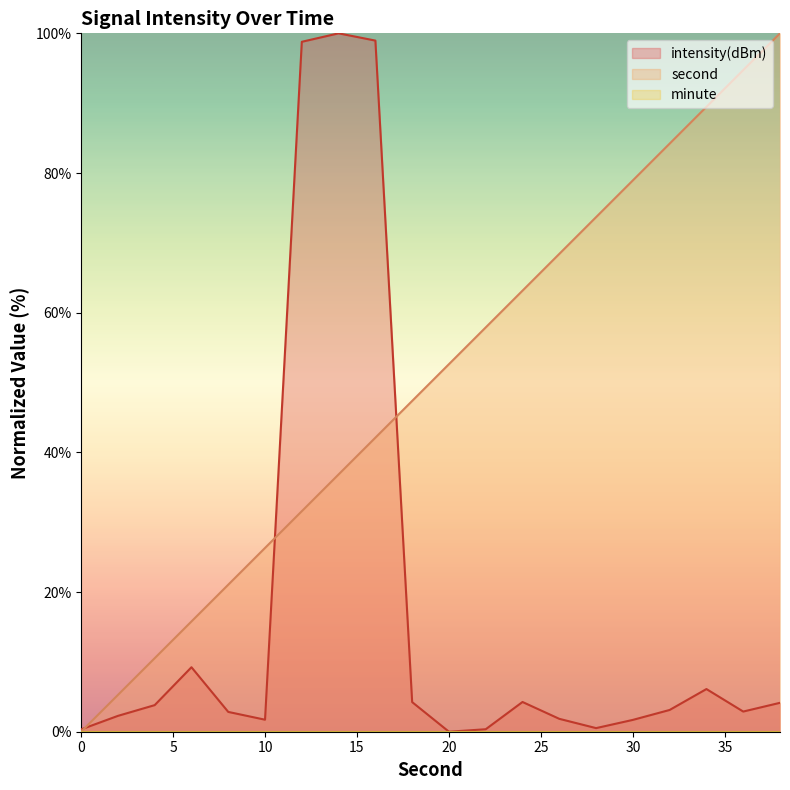

Reading right to left, what are all the values shown in this chart?

intensity(dBm): 38=4.1	36=2.9	34=6.1	32=3.1	30=1.7	28=0.5	26=1.8	24=4.3	22=0.4	20=0.0	18=4.2	16=99.0	14=100.0	12=98.8	10=1.7	8=2.8	6=9.2	4=3.8	2=2.3	0=0.3
second: 38=100.0	36=94.7	34=89.5	32=84.2	30=78.9	28=73.7	26=68.4	24=63.2	22=57.9	20=52.6	18=47.4	16=42.1	14=36.8	12=31.6	10=26.3	8=21.1	6=15.8	4=10.5	2=5.3	0=0.0